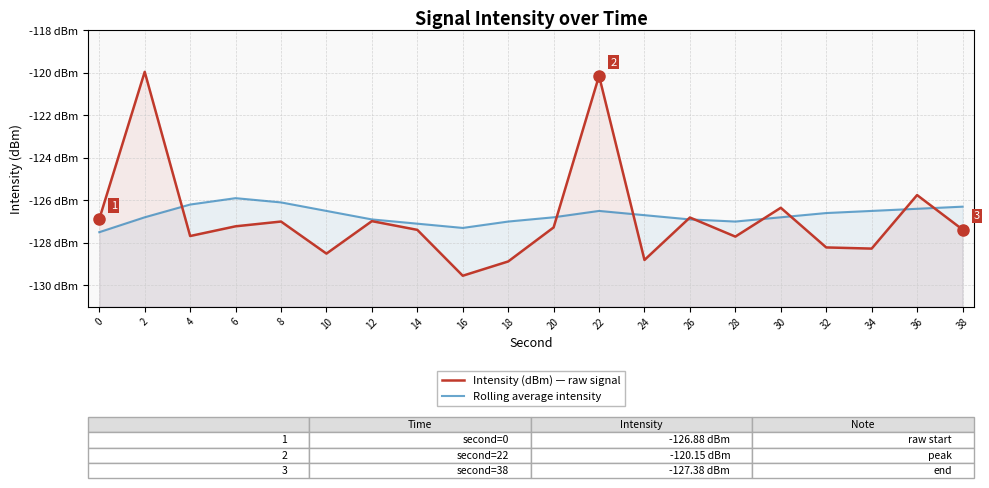

Rank the categories by Rolling average intensity value from lowest to highest.

0, 16, 14, 18, 28, 12, 26, 2, 20, 30, 24, 32, 10, 22, 34, 36, 38, 4, 8, 6